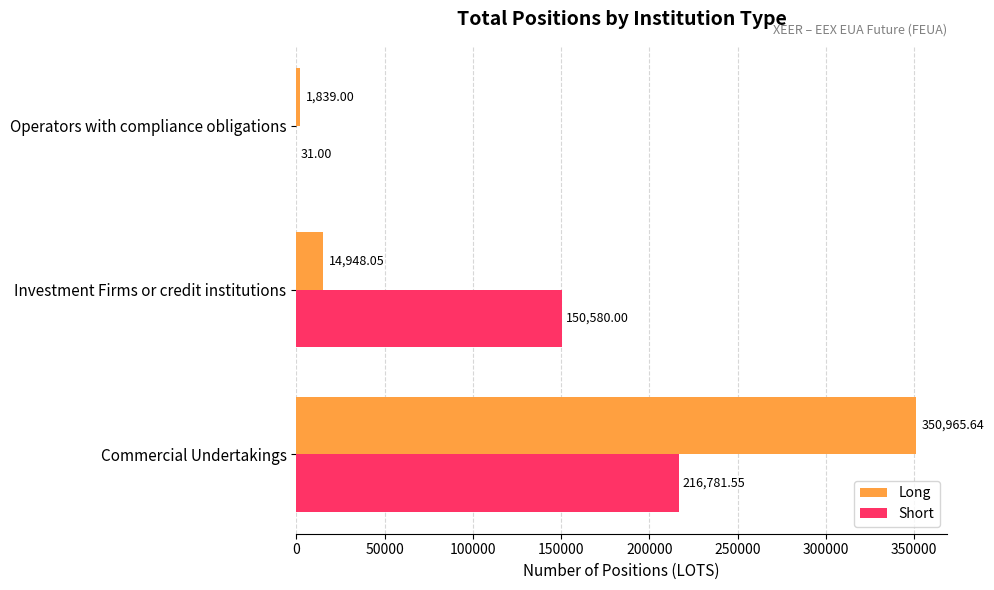

At which category is the sum across all series the highest?

Commercial Undertakings